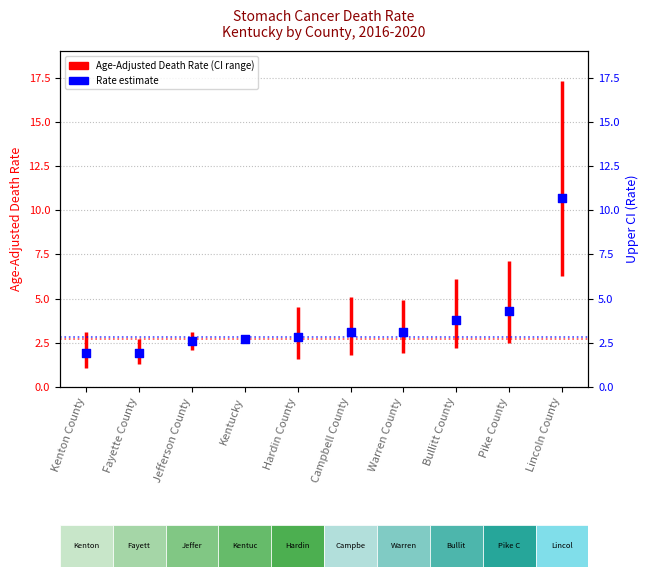

Which has a higher value, Pike County or Jefferson County?

Pike County